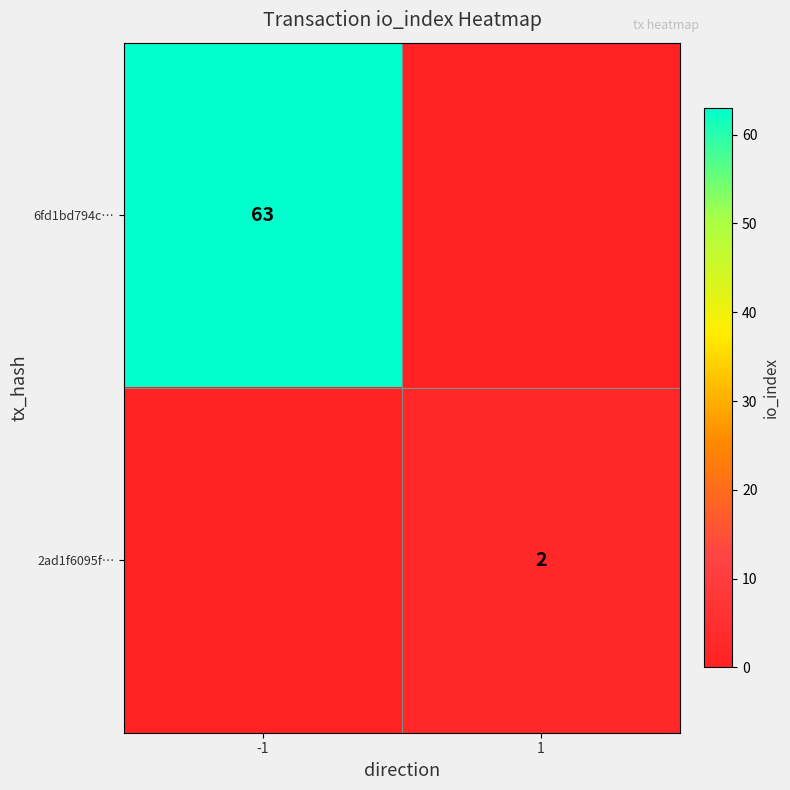

Is it true that 2ad1f6095f… equals 2 at 1?

True